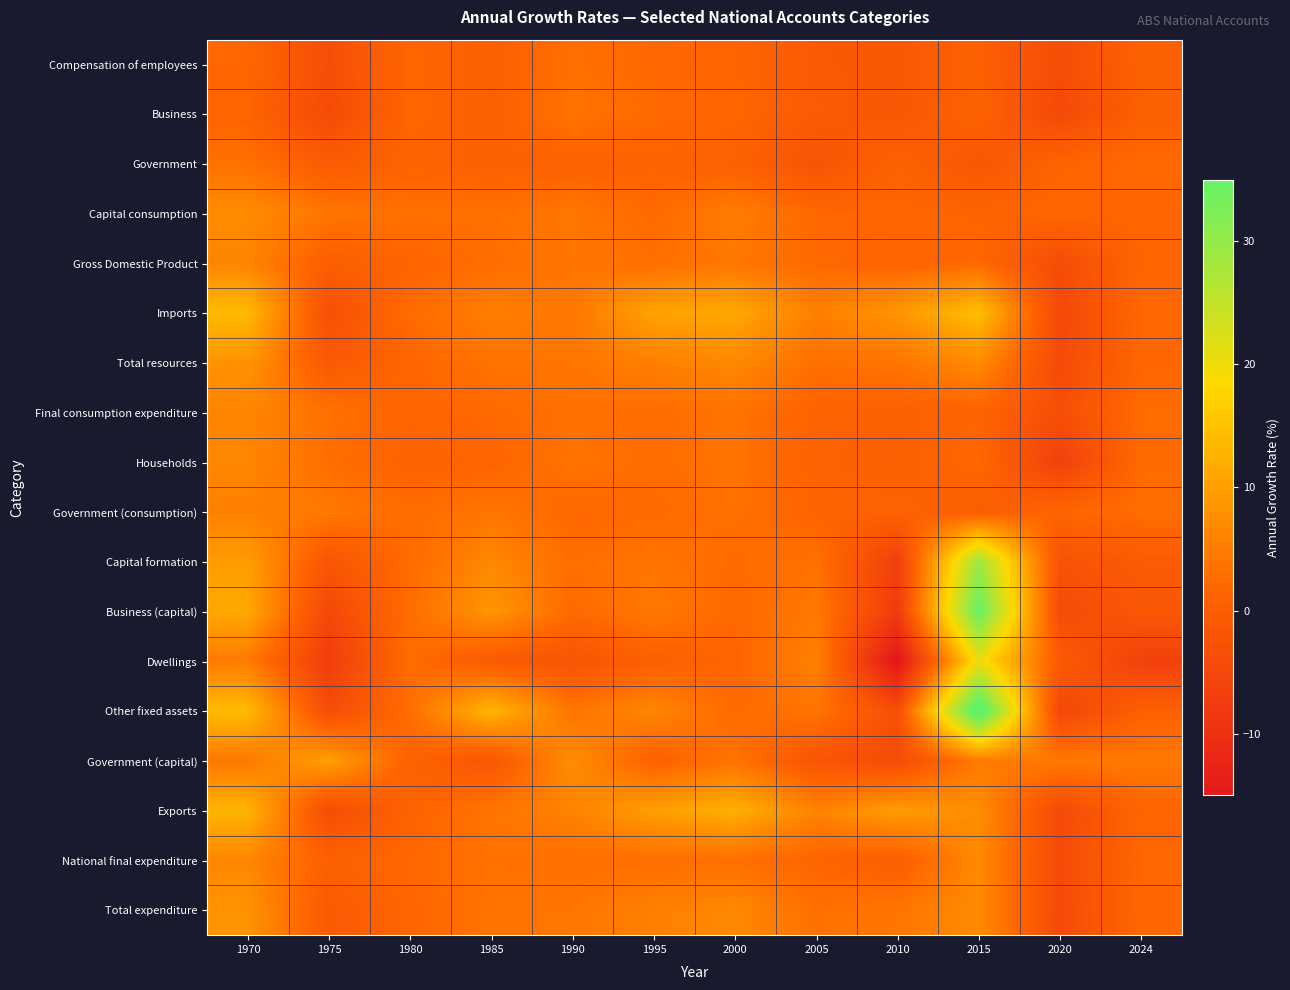

What is the total value across all series at 1980?

33.7